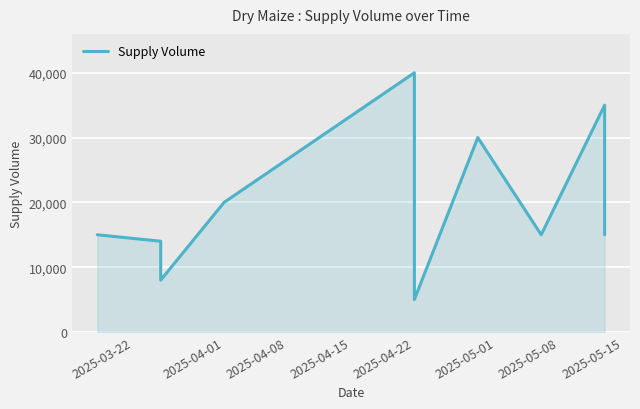

How many data points are above 15000?

4